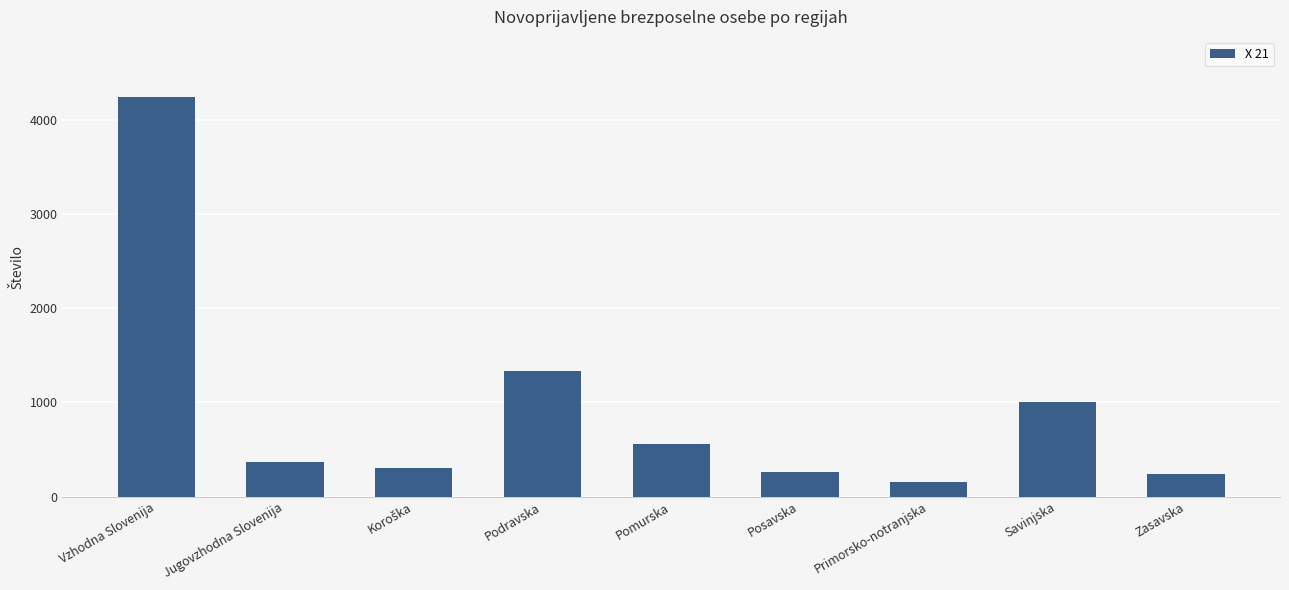

What is the change in value from Podravska to Zasavska?

-1096